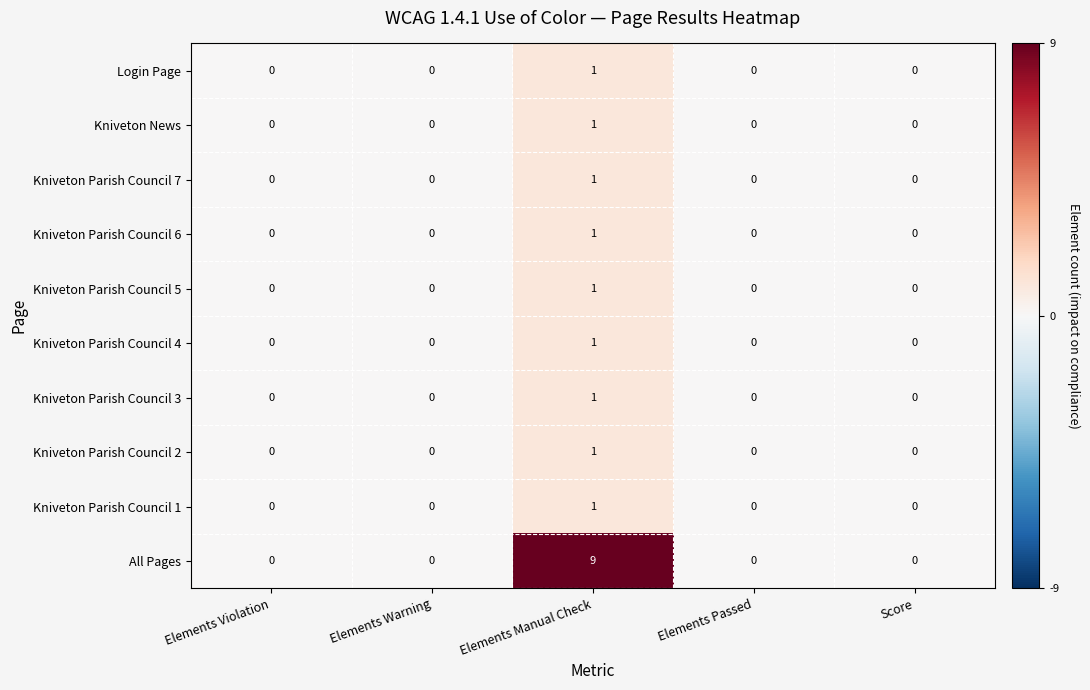

The value of Login Page at Elements Violation is 0. True or false?

True